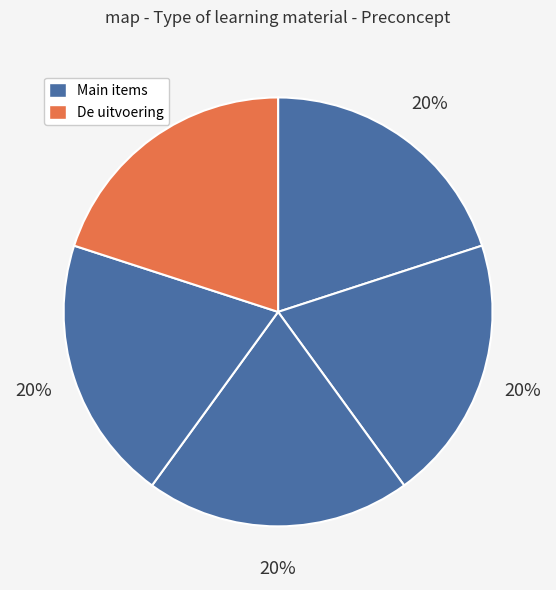

To the nearest percent, what is the average slice percentage?

20%